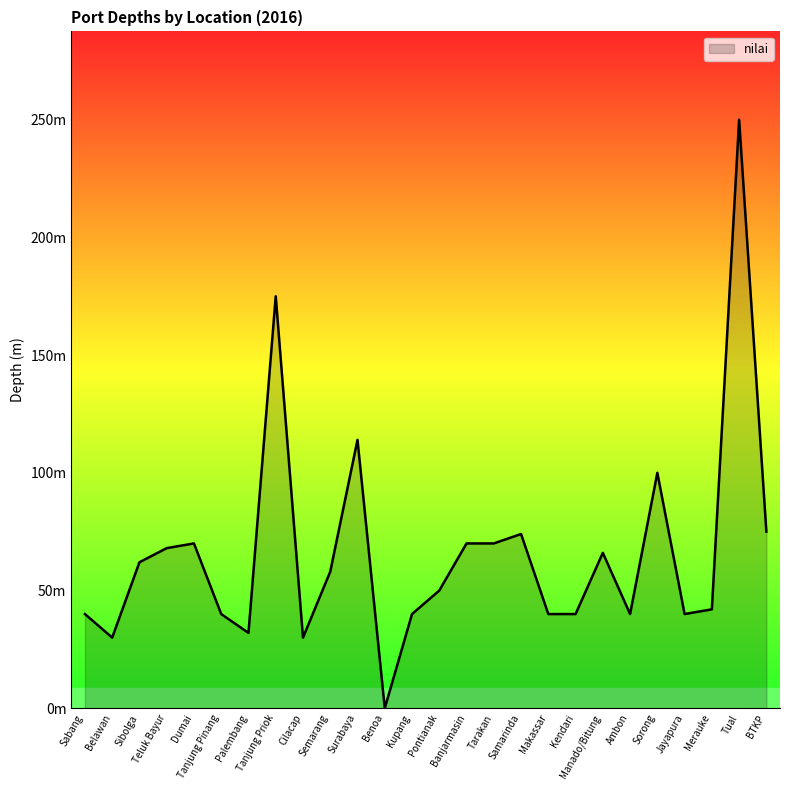

Is it true that the value at Merauke is 42?

True